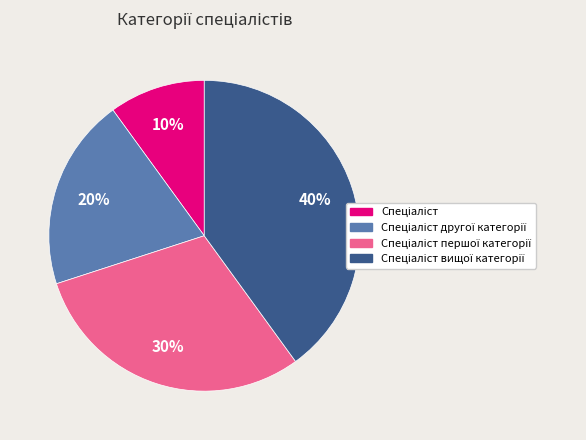

Is there a majority slice in this chart?

No